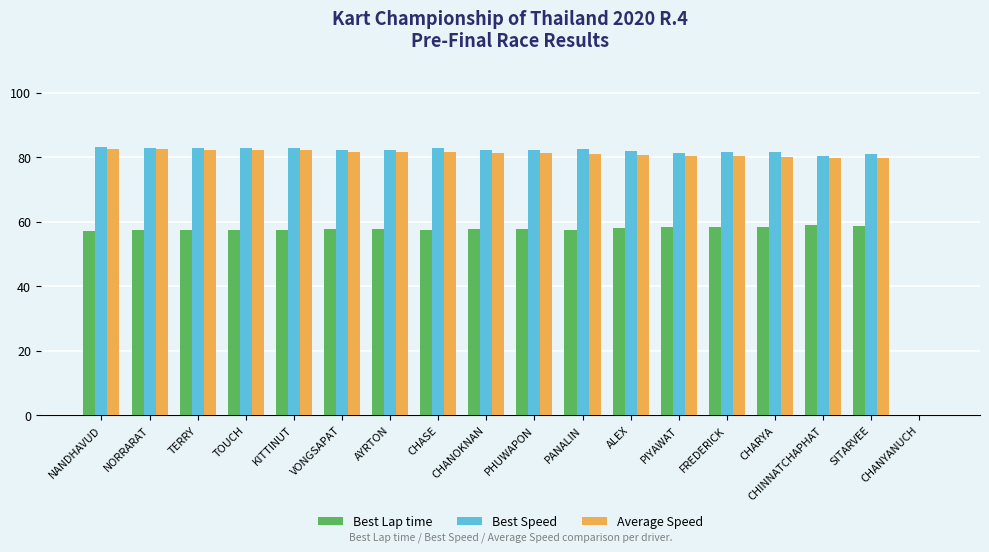

What is the total value across all series at VONGSAPAT?

221.7